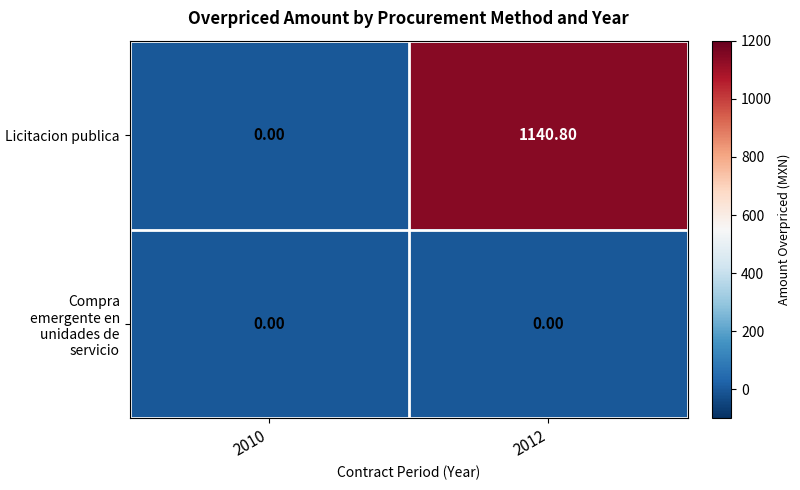

Which series has the largest total across all categories?

Licitacion publica